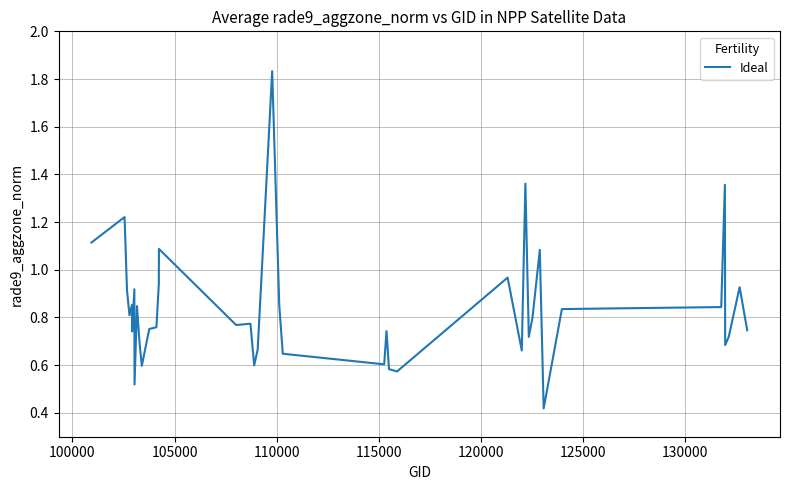

Reading left to right, transcribe all the data shown in this chart.

1.1	1.2	0.9	0.8	0.9	0.7	0.9	0.5	0.8	0.7	0.6	0.8	0.8	0.9	1.1	0.8	0.8	0.6	0.7	1.8	0.9	0.6	0.6	0.7	0.6	0.6	1.0	0.7	1.4	0.7	0.8	1.1	0.4	0.8	0.8	1.4	0.7	0.7	0.9	0.7